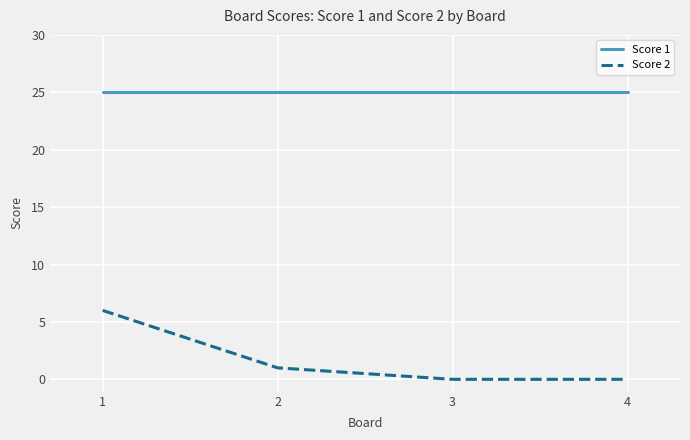

True or false: Score 2 and Score 1 intersect in this chart.

False